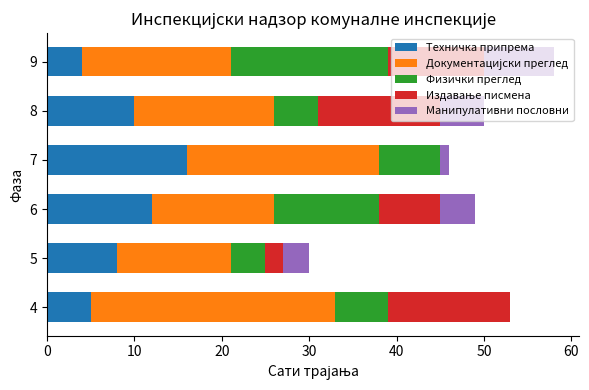

True or false: Техничка припрема has a value of 26 at 7.

False